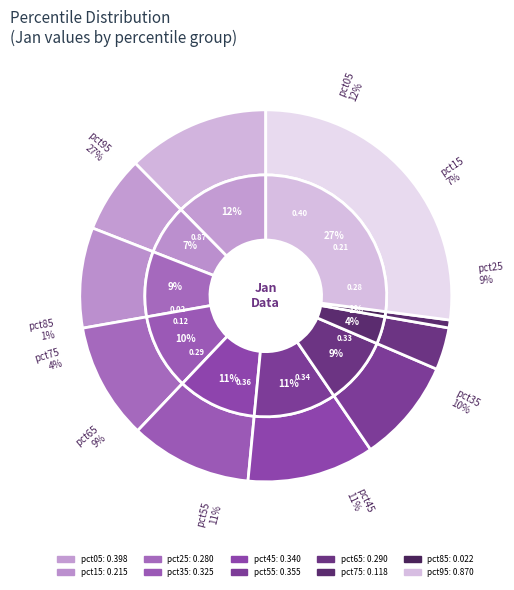

What percentage is NOT represented by pct55?

88.9%